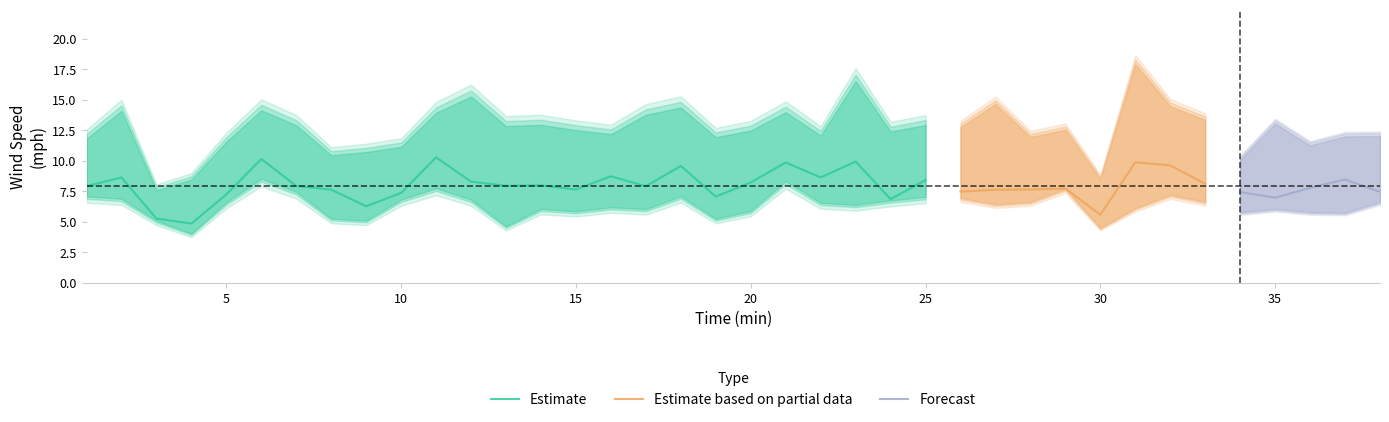

What is the difference between the highest and lowest values at 34?

4.9